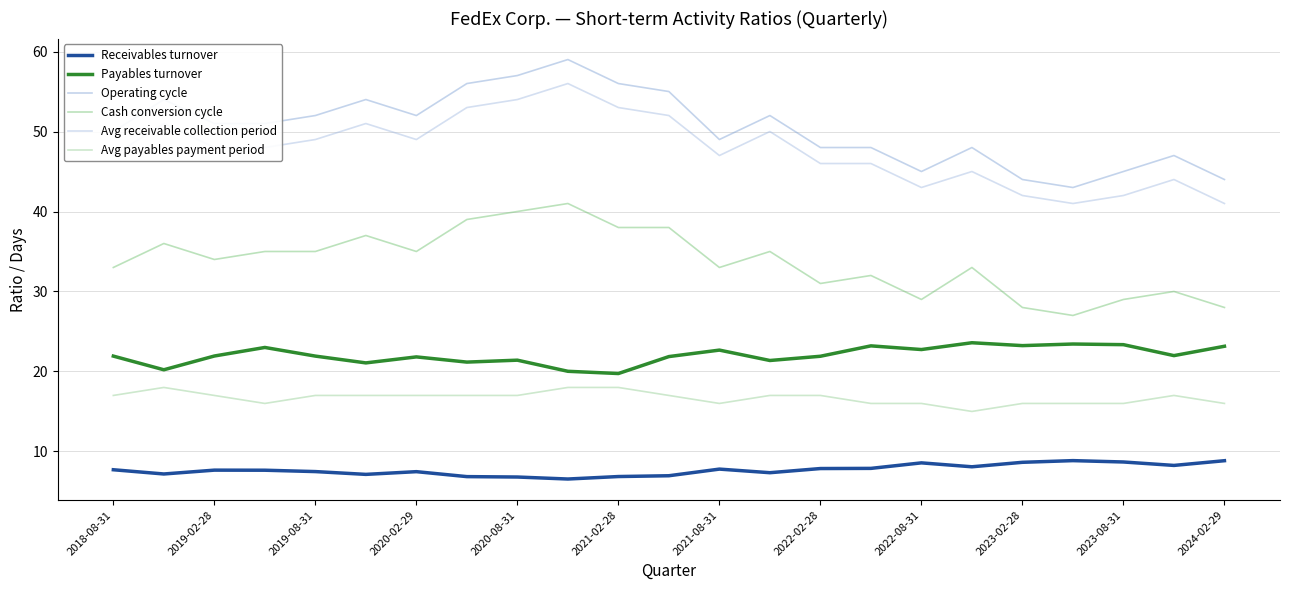

What is the difference between the maximum and minimum values in the Avg payables payment period series?

3.0